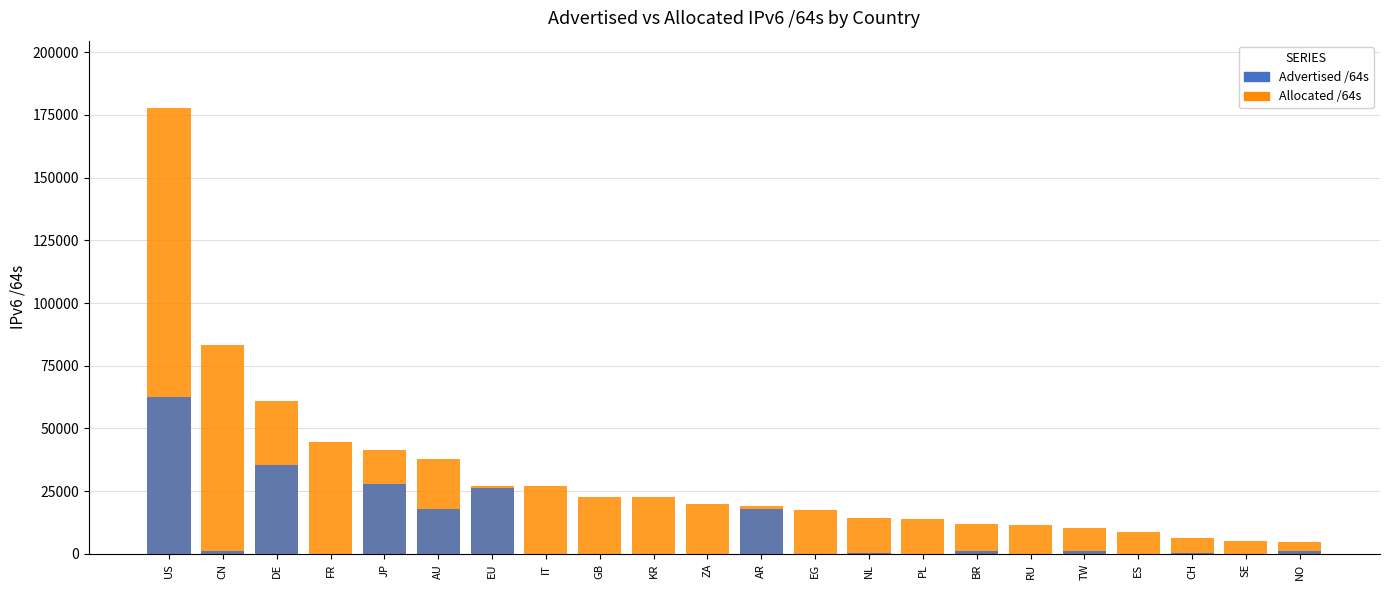

What is the difference between the highest and lowest values at EU?

755.9